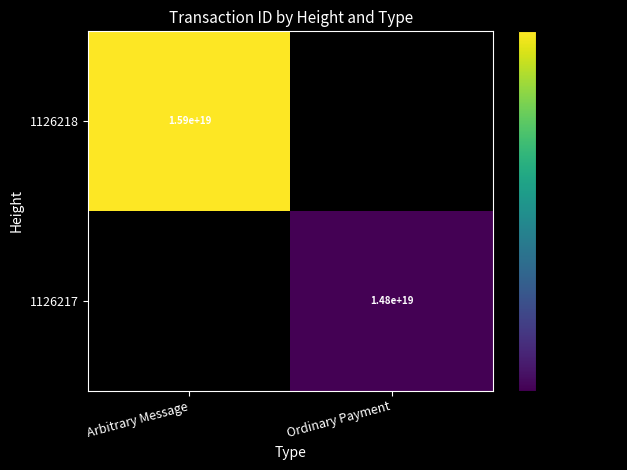

Is it true that 1126217 equals 5533390940070065152 at Ordinary Payment?

False